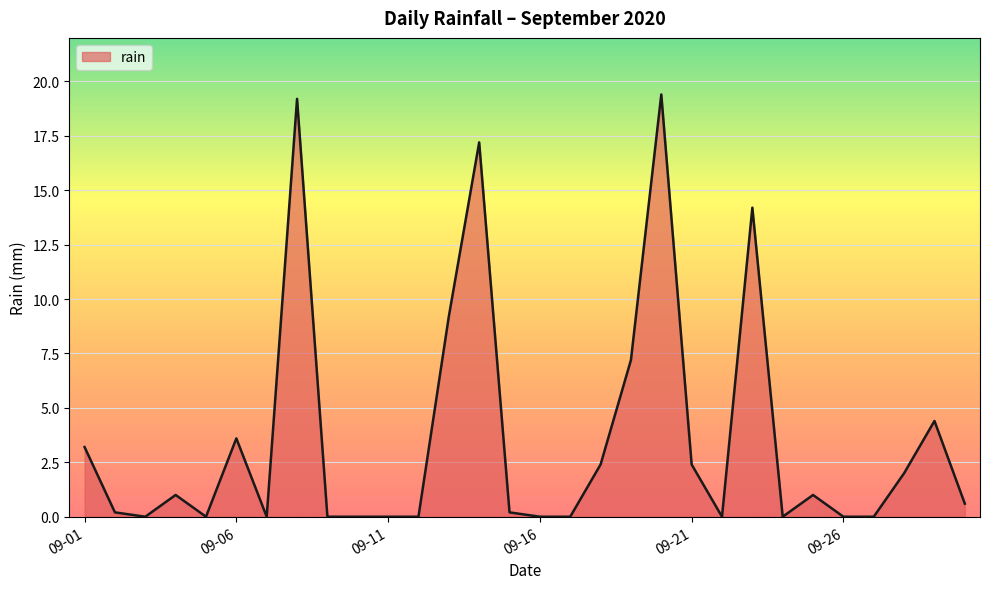

How many lines are shown in the chart?

1